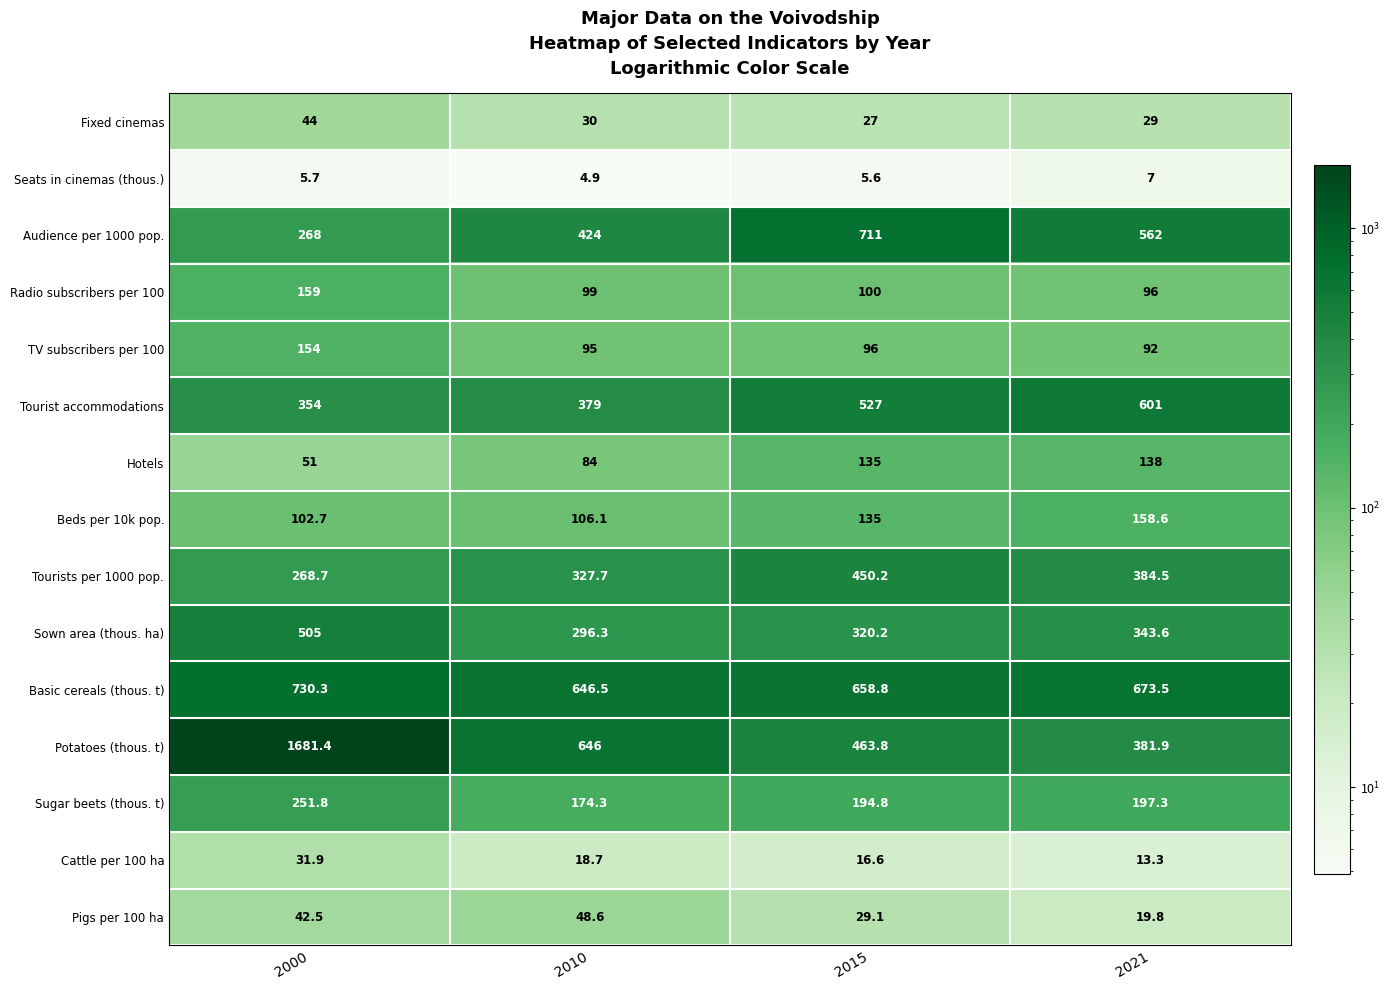

True or false: Beds per 10k pop. has a value of 26.6 at 2010.

False